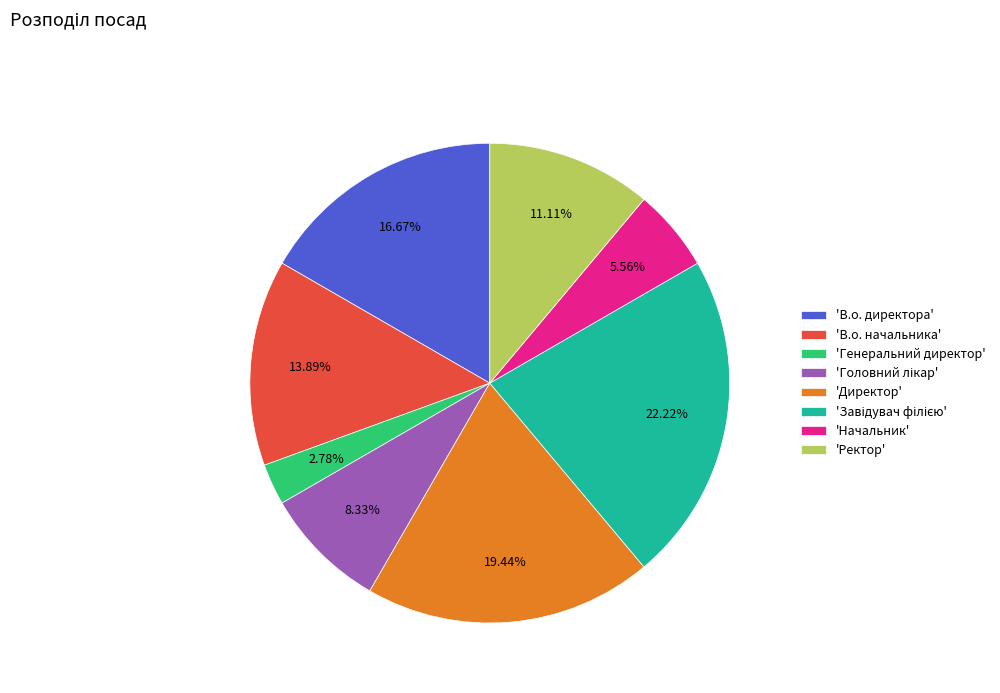

Does any single category account for the majority?

No